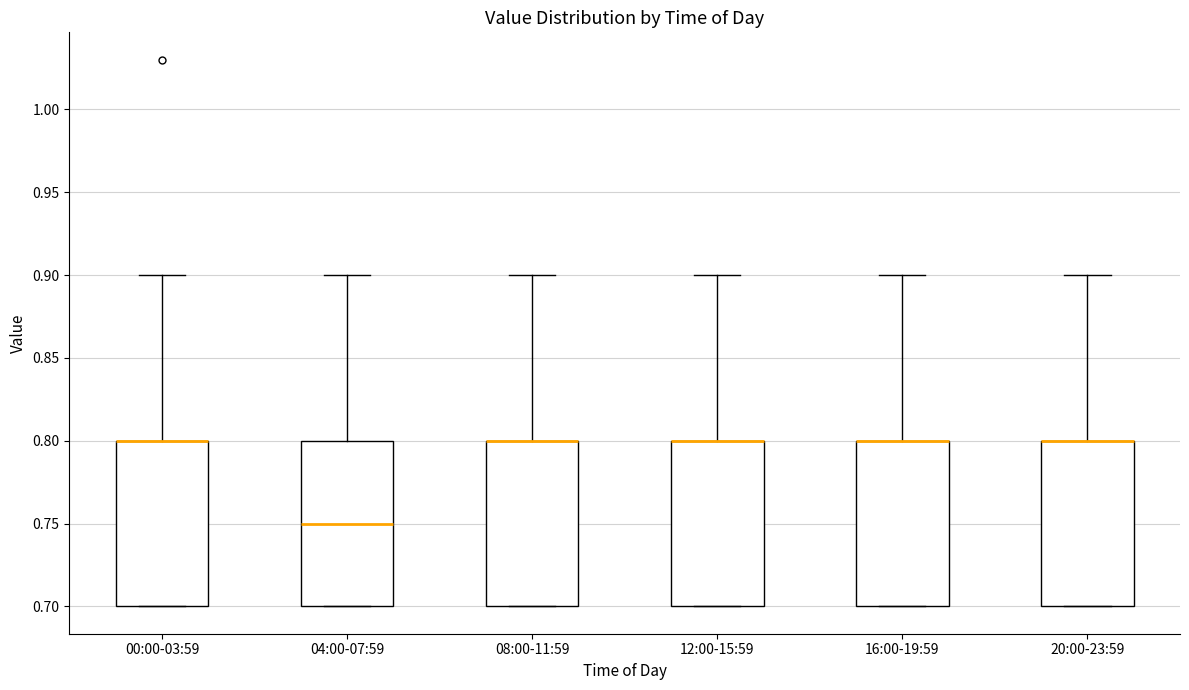

Where does the upper whisker of the box for 08:00-11:59 end on the y-axis? The values are not printed on the chart, so give them approximately, as read against the axis.

0.90